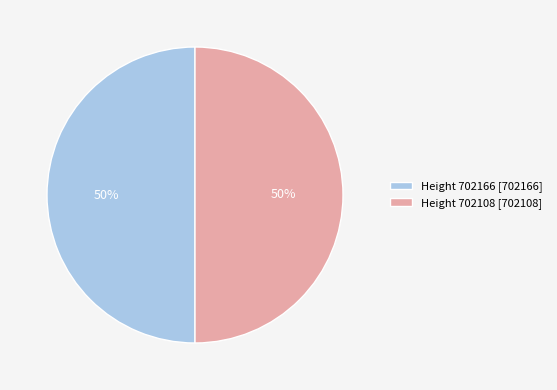

Is the sum of Height 702166 [702166] and Height 702108 [702108] greater than half?

Yes